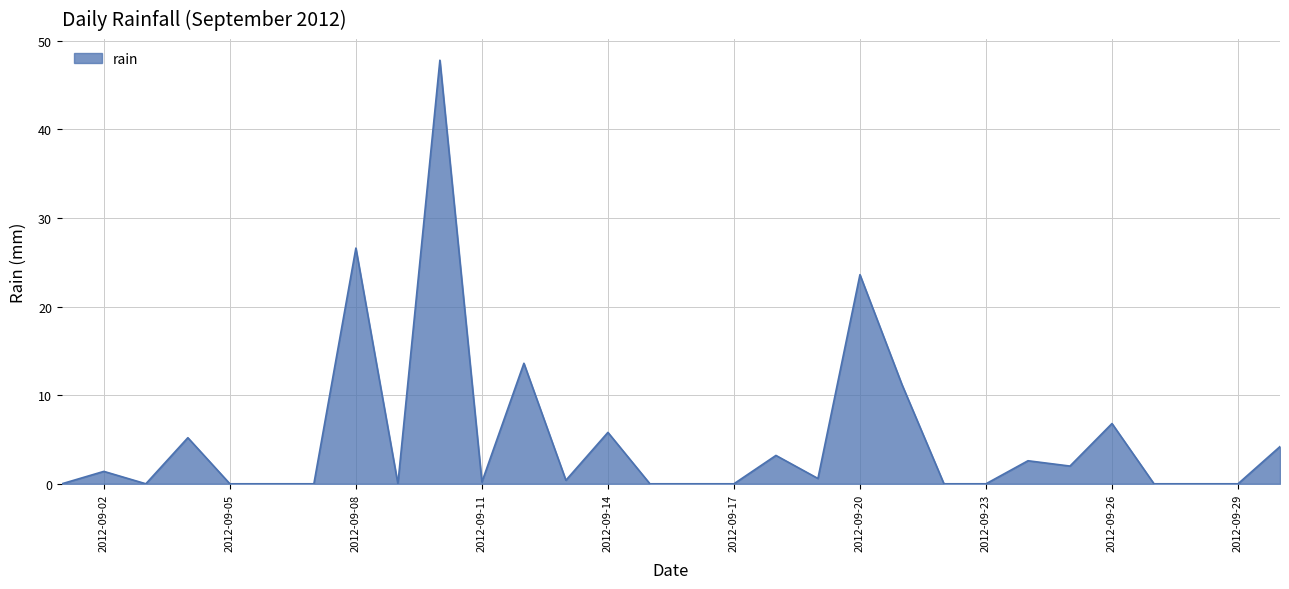

What is the maximum value shown in the chart?

47.8